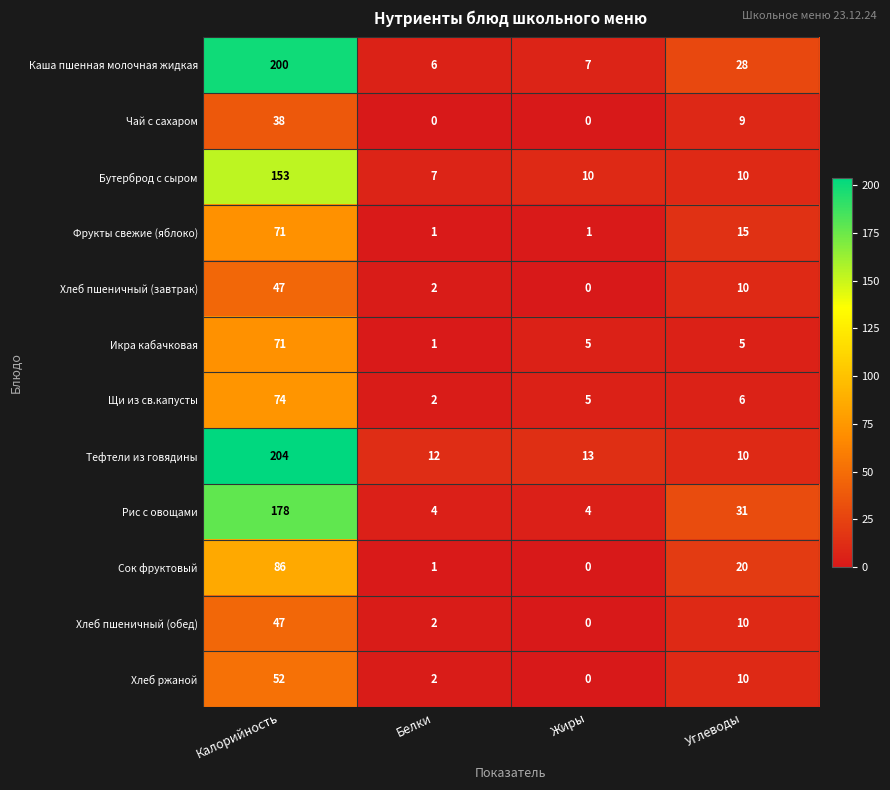

Which series has the largest total across all categories?

Каша пшенная молочная жидкая